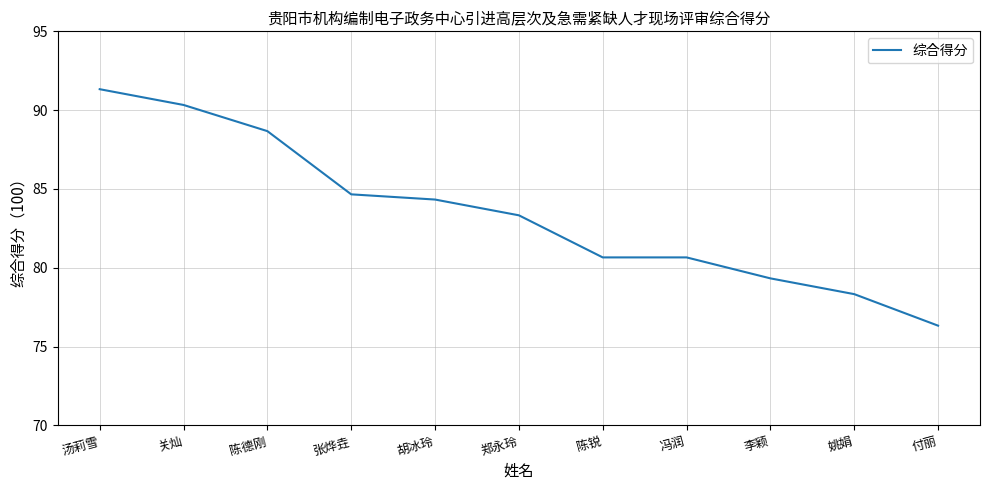

How many lines are shown in the chart?

1